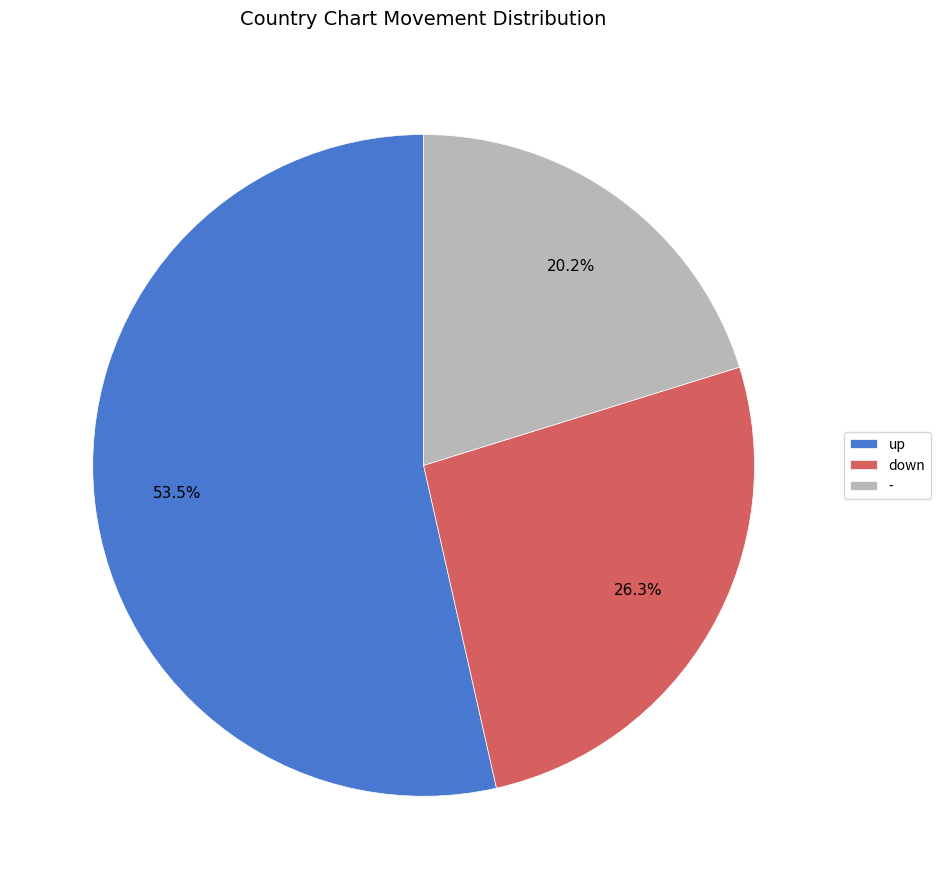

Rank the categories by value from highest to lowest.

up, down, -